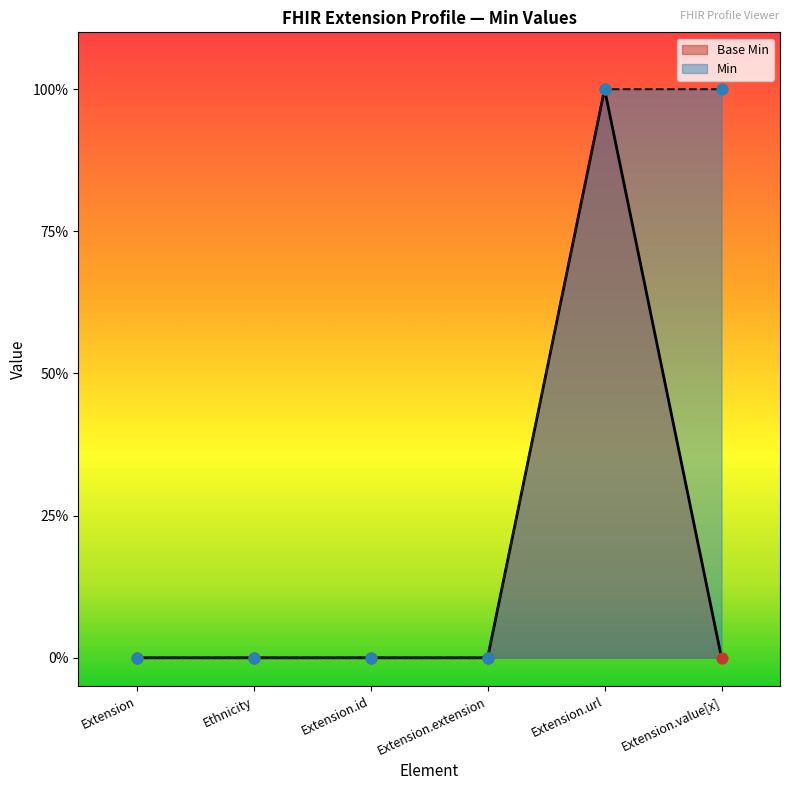

Between Ethnicity and Extension, which is larger?

Ethnicity